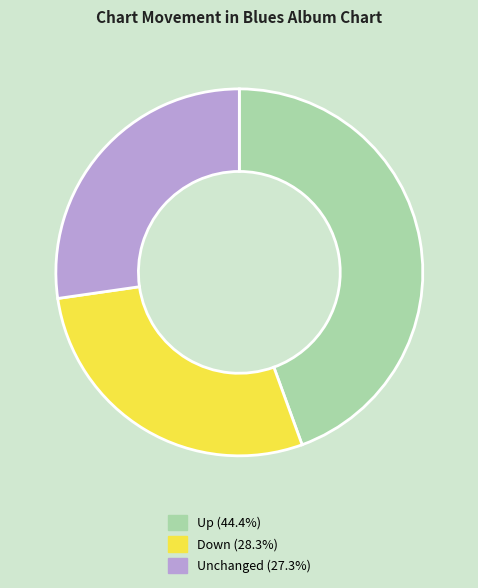

Count the number of slices in the pie.

3